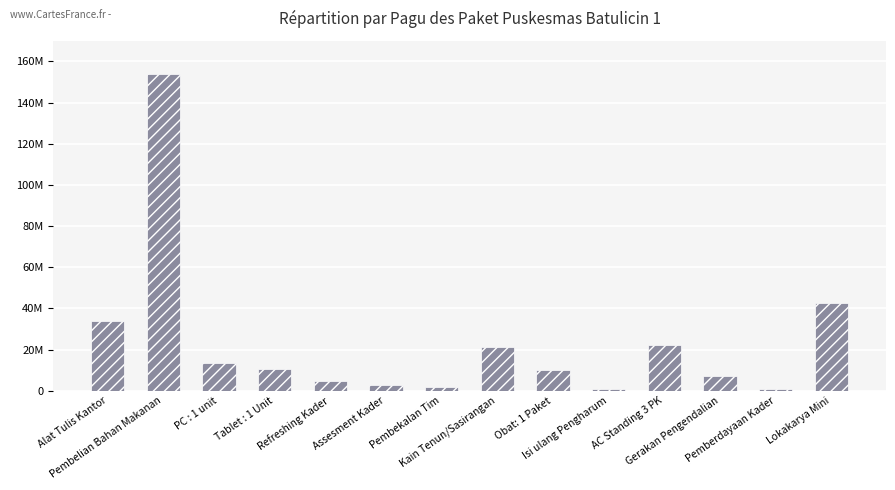

True or false: the data shows 33310644 at AC Standing 3 PK.

False